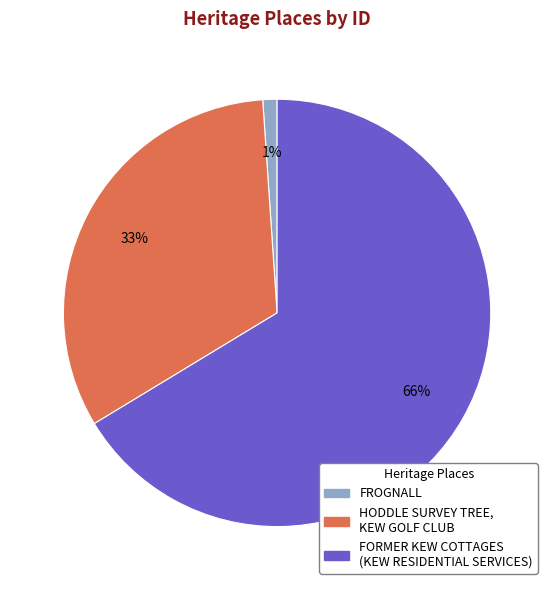

Is HODDLE SURVEY TREE, KEW GOLF CLUB the majority of the pie?

No